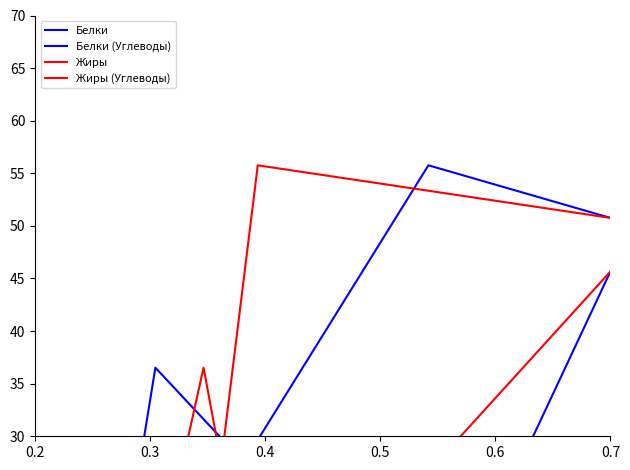

True or false: Жиры has a value of 13.4 at 0.4.

False